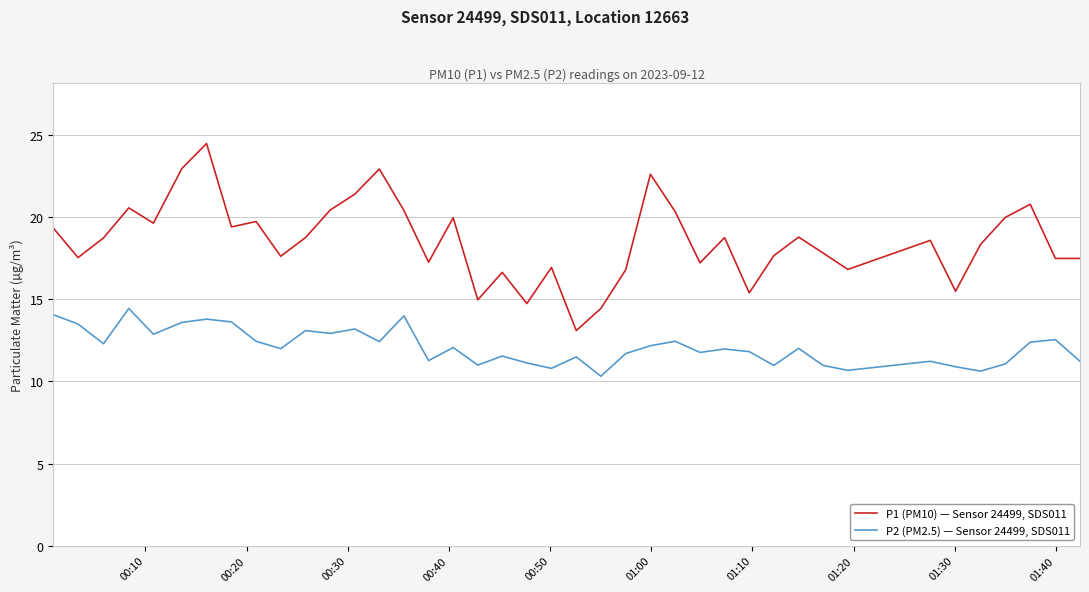

What is the lowest value of the P2 (PM2.5) — Sensor 24499, SDS011 series?

10.3